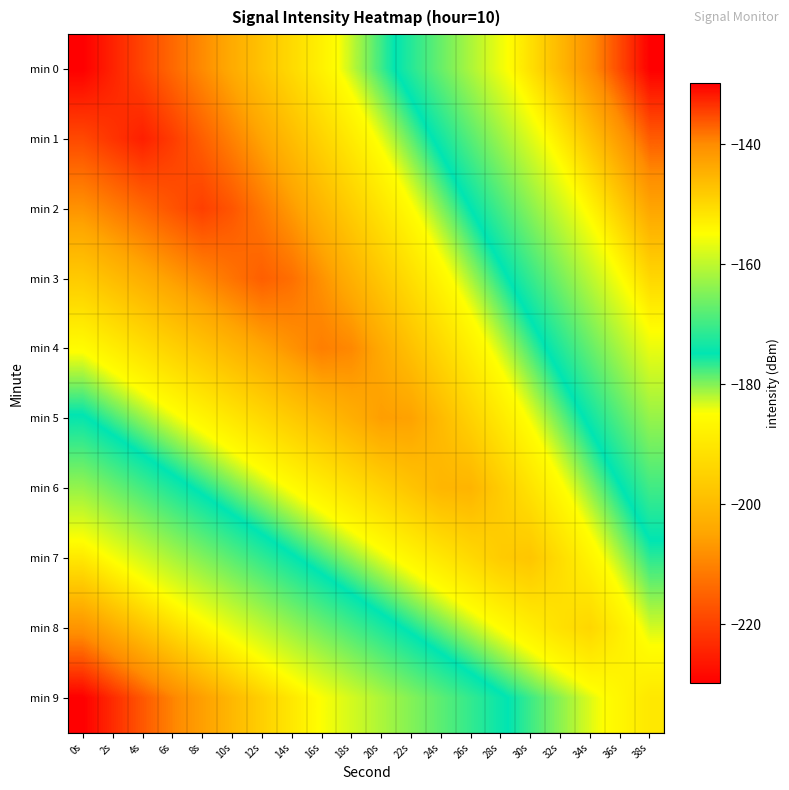

Which series has the widest spread of values?

min 0